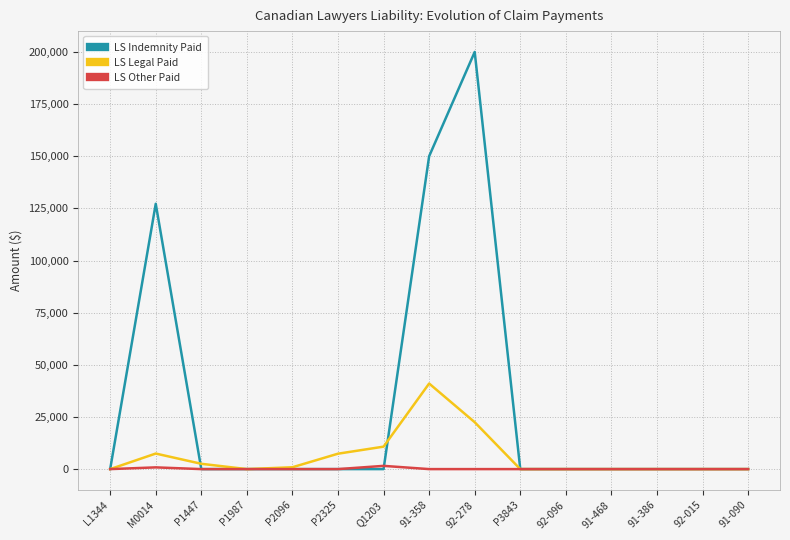

What is the greatest value displayed?

200000.0